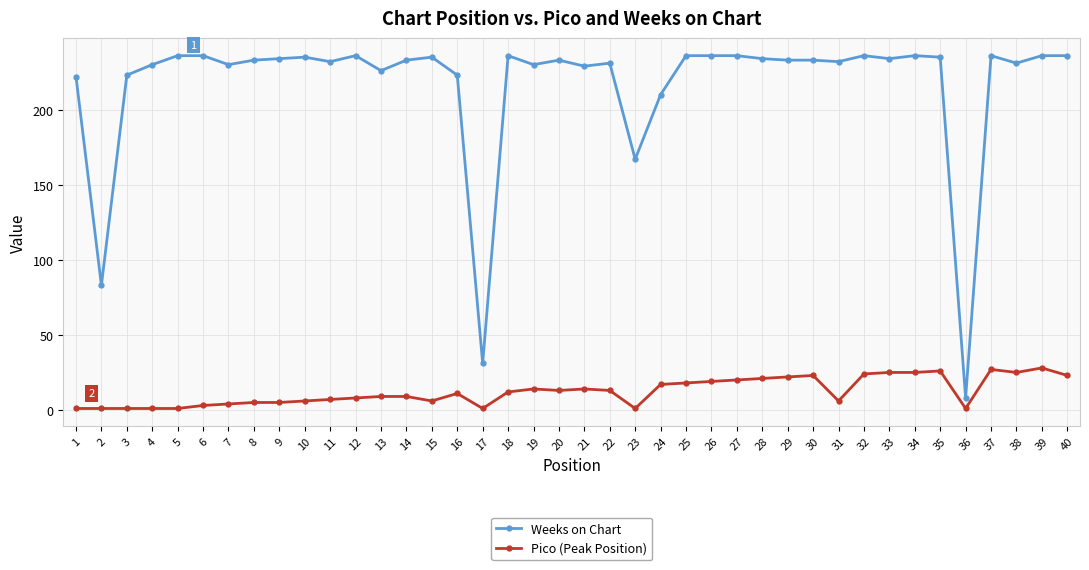

What is the greatest value displayed?

236